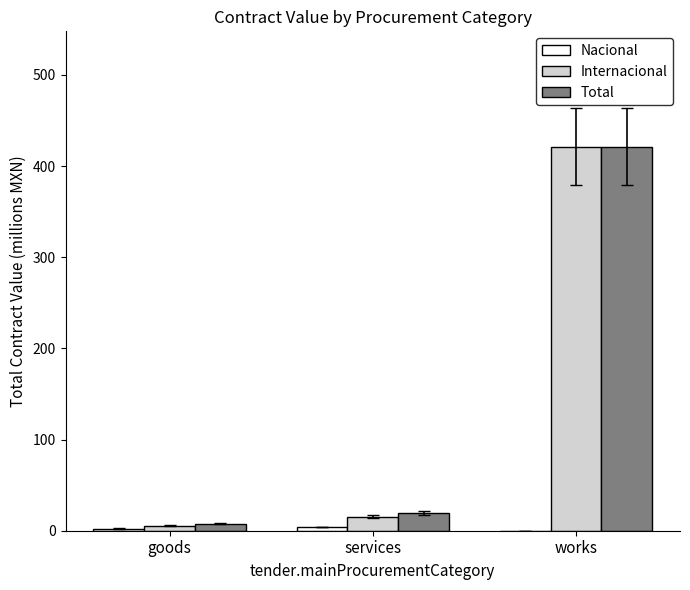

At which label is Internacional closest to 213?

services